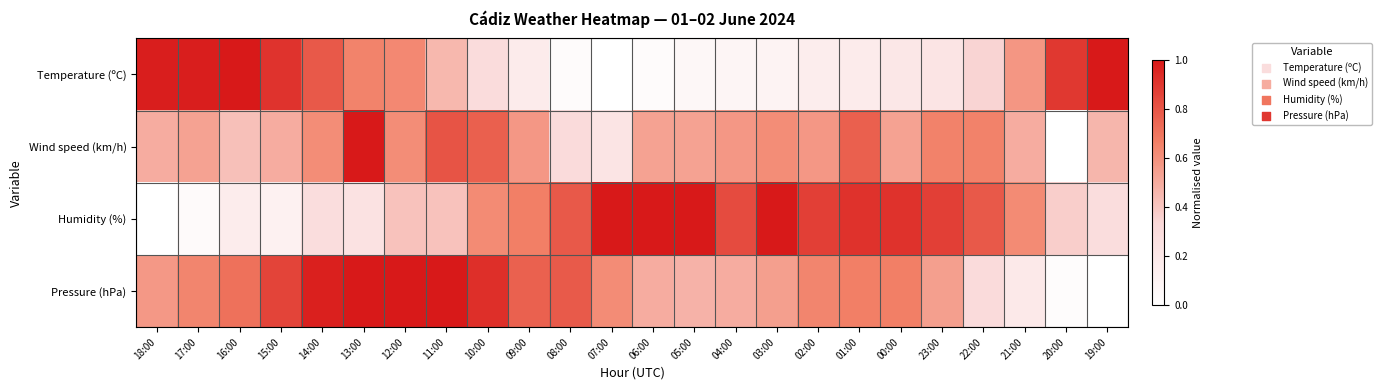

Rank the series by their average value, from lowest to highest.

Temperature (ºC), Wind speed (km/h), Humidity (%), Pressure (hPa)